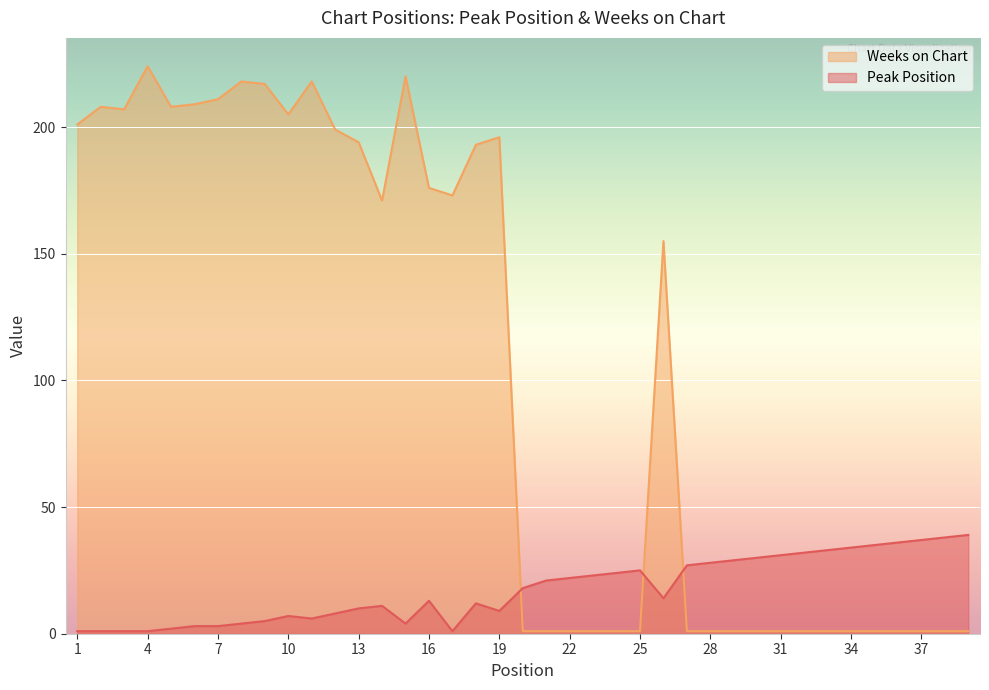

Rank the series by their maximum value, from lowest to highest.

Peak Position, Weeks on Chart